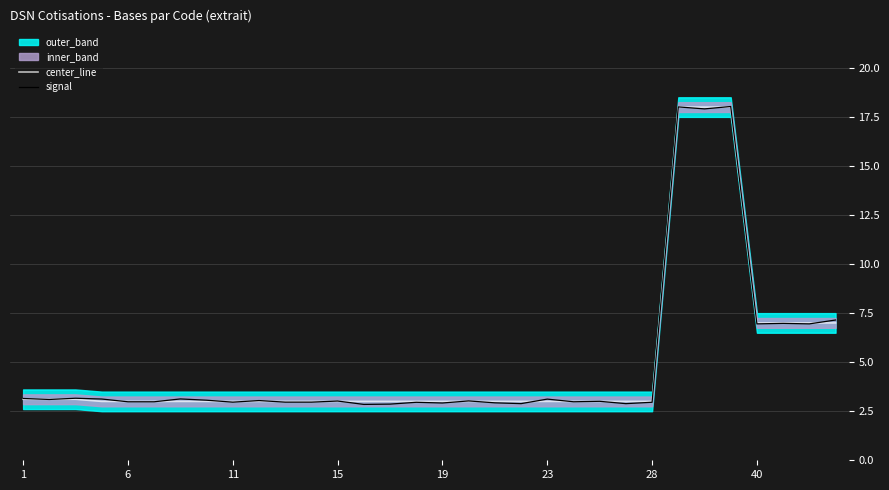

How many times do center_line and signal cross each other?

20